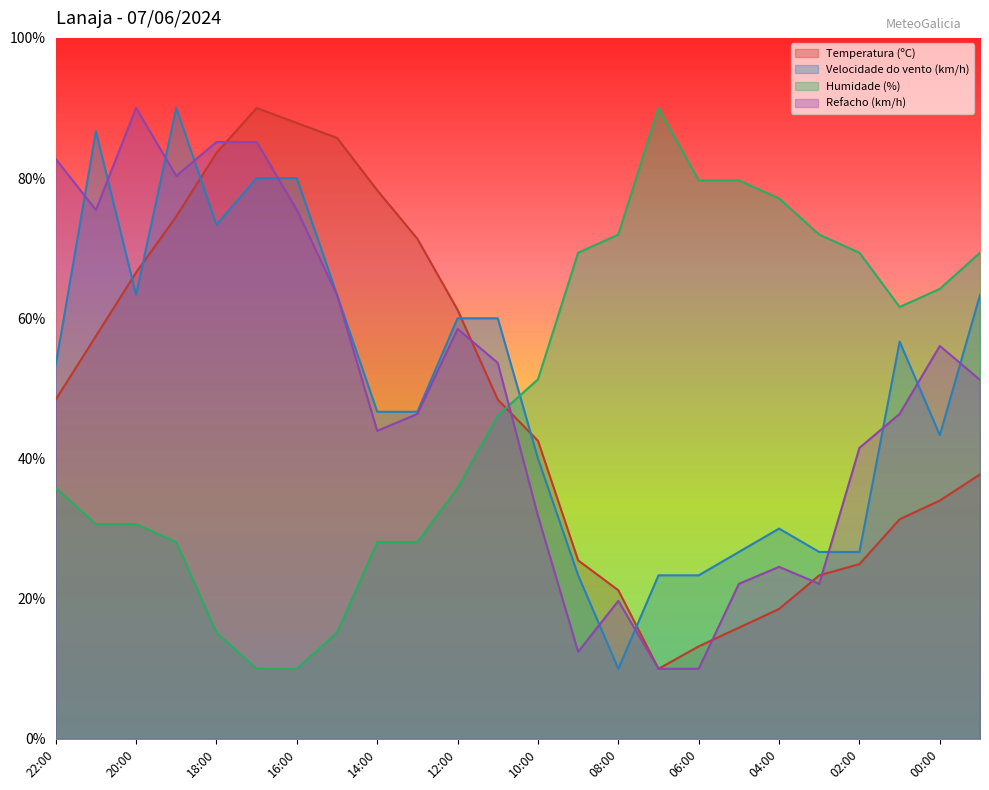

What is the label of the 19th point from the left?

04:00